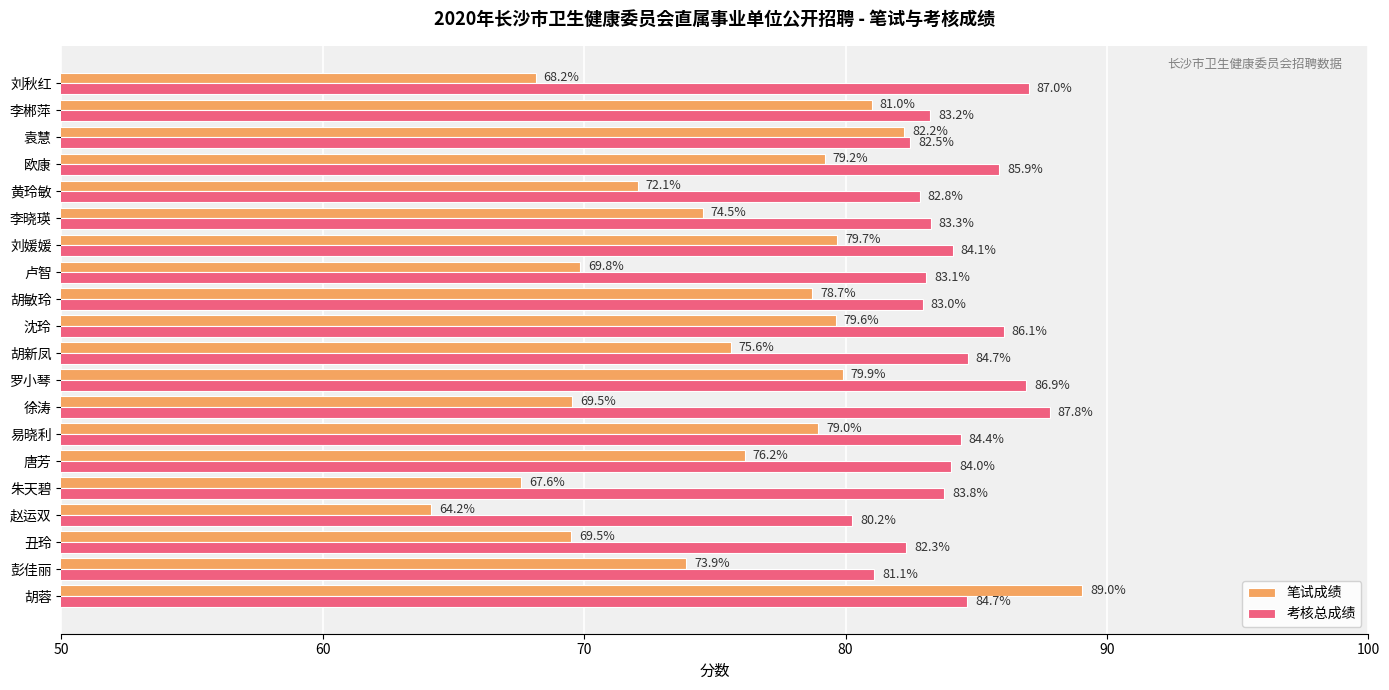

Which series has the largest range (max minus min)?

笔试成绩